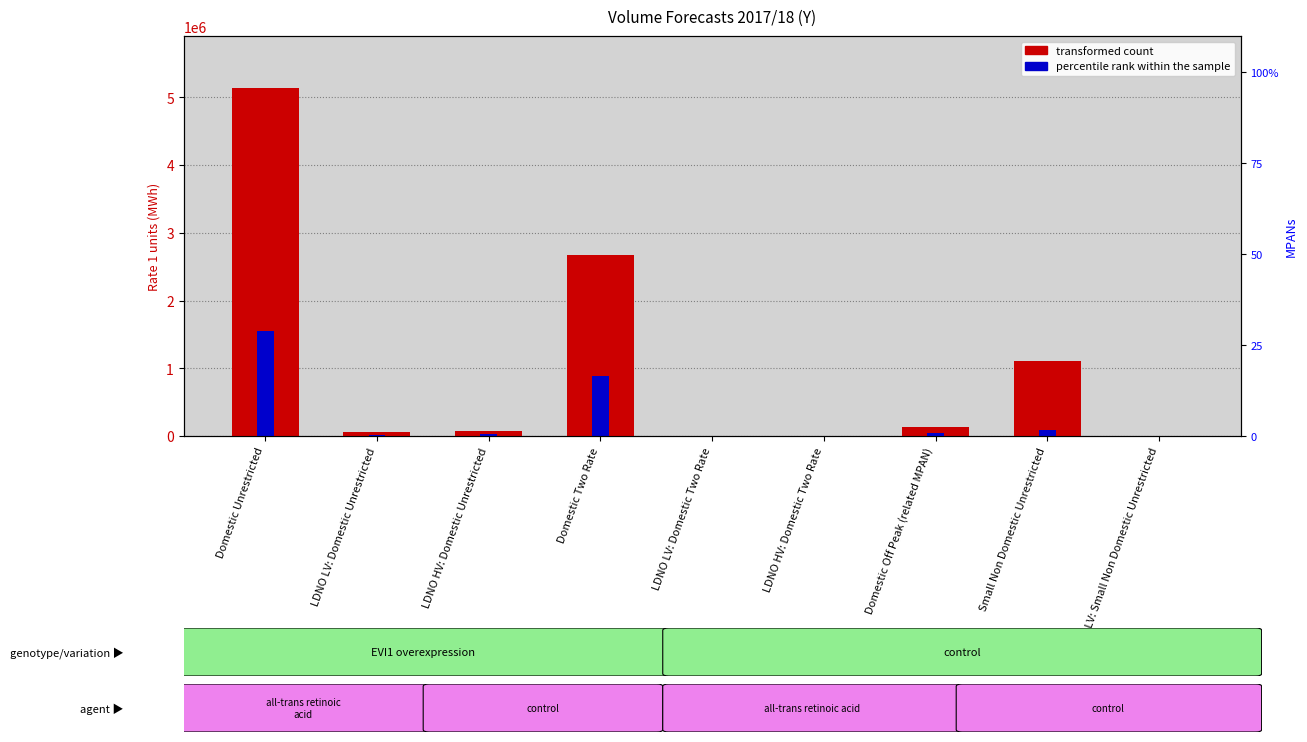

Reading right to left, what are all the values shown in this chart?

transformed count: LDNO LV: Small Non Domestic Unrestricted=4173.4	Small Non Domestic Unrestricted=1110178.3	Domestic Off Peak (related MPAN)=126246.1	LDNO HV: Domestic Two Rate=5489.0	LDNO LV: Domestic Two Rate=4132.7	Domestic Two Rate=2674882.1	LDNO HV: Domestic Unrestricted=78378.6	LDNO LV: Domestic Unrestricted=62399.7	Domestic Unrestricted=5135811.7
percentile rank within the sample: LDNO LV: Small Non Domestic Unrestricted=536.0	Small Non Domestic Unrestricted=95231.7	Domestic Off Peak (related MPAN)=37550.0	LDNO HV: Domestic Two Rate=1733.3	LDNO LV: Domestic Two Rate=1174.3	Domestic Two Rate=890301.6	LDNO HV: Domestic Unrestricted=26677.3	LDNO LV: Domestic Unrestricted=20838.2	Domestic Unrestricted=1545669.9